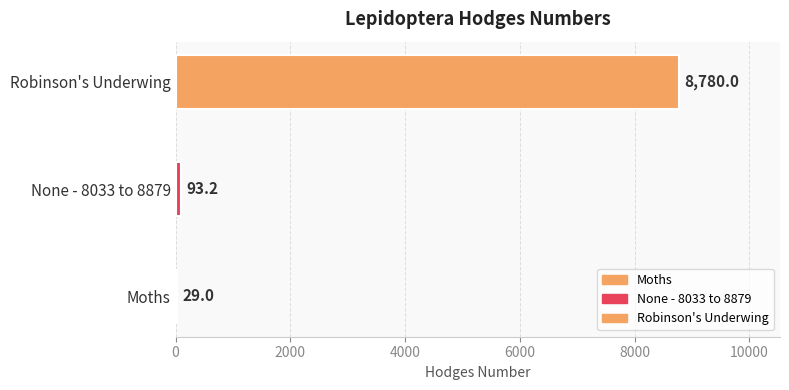

Are the bars grouped side by side (vs. stacked)?

No